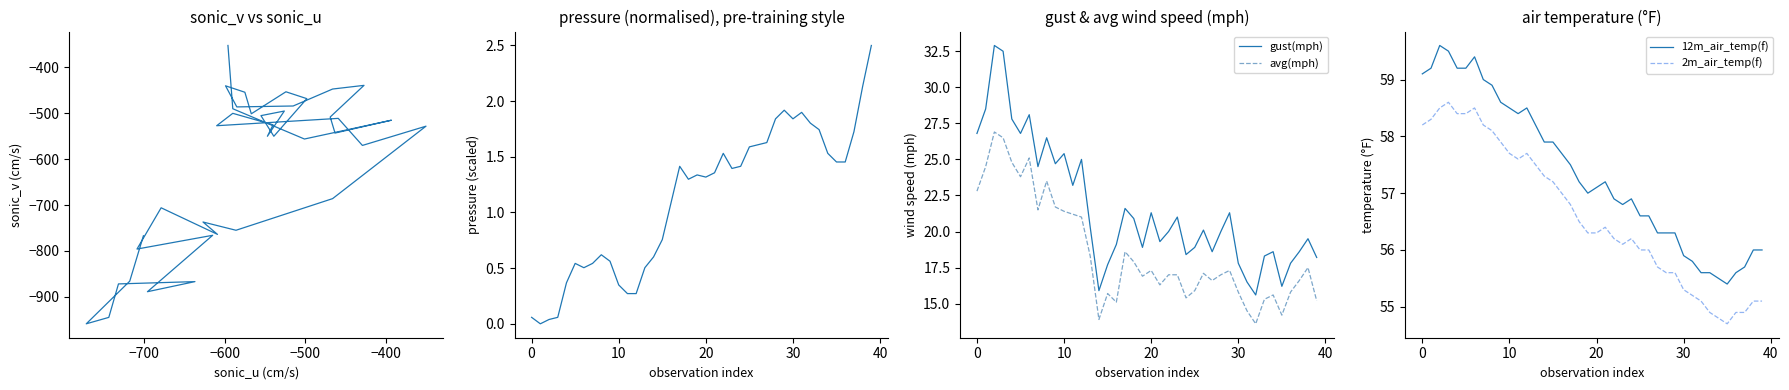

True or false: gust(mph) and avg(mph) cross at least once.

False